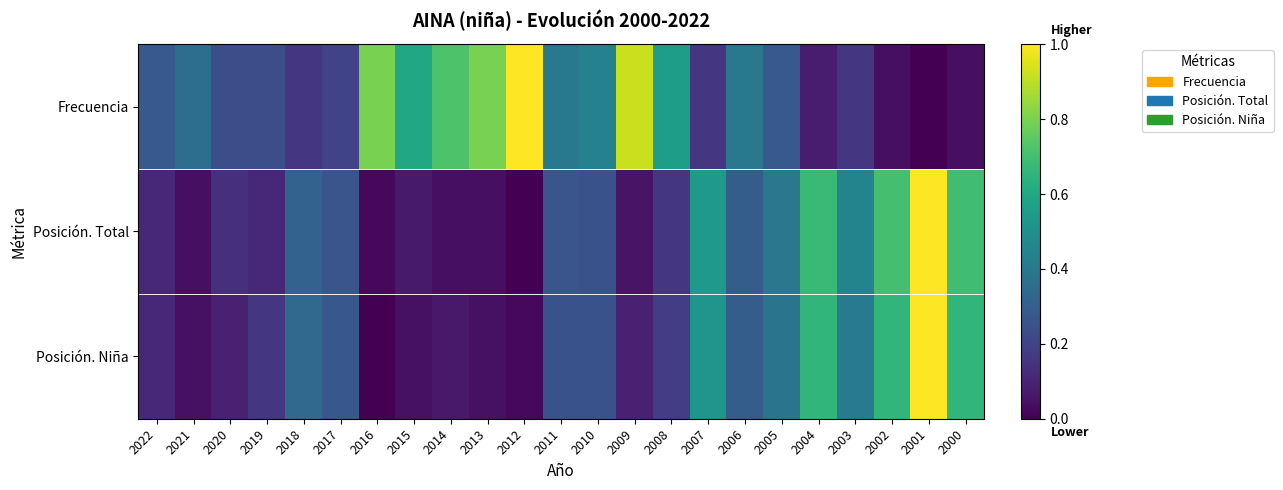

At how many categories does at least one series exceed 0?

23